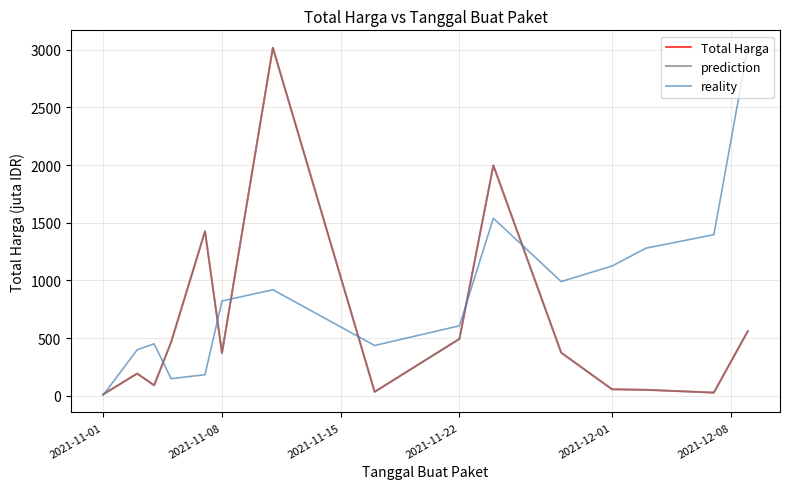

What is the sum of all reality values?

13320.0